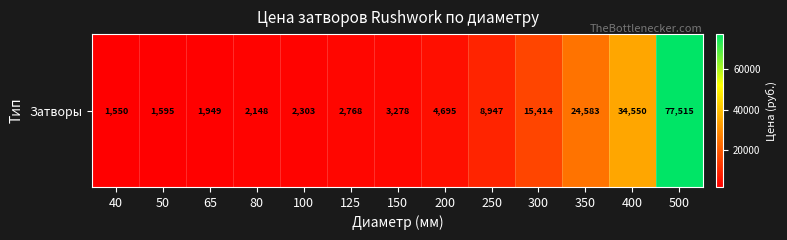

At which category does the chart reach its peak across all series?

500